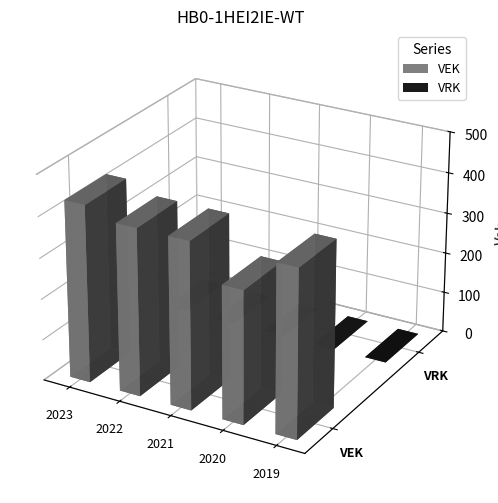

What is the minimum value for VEK?

324